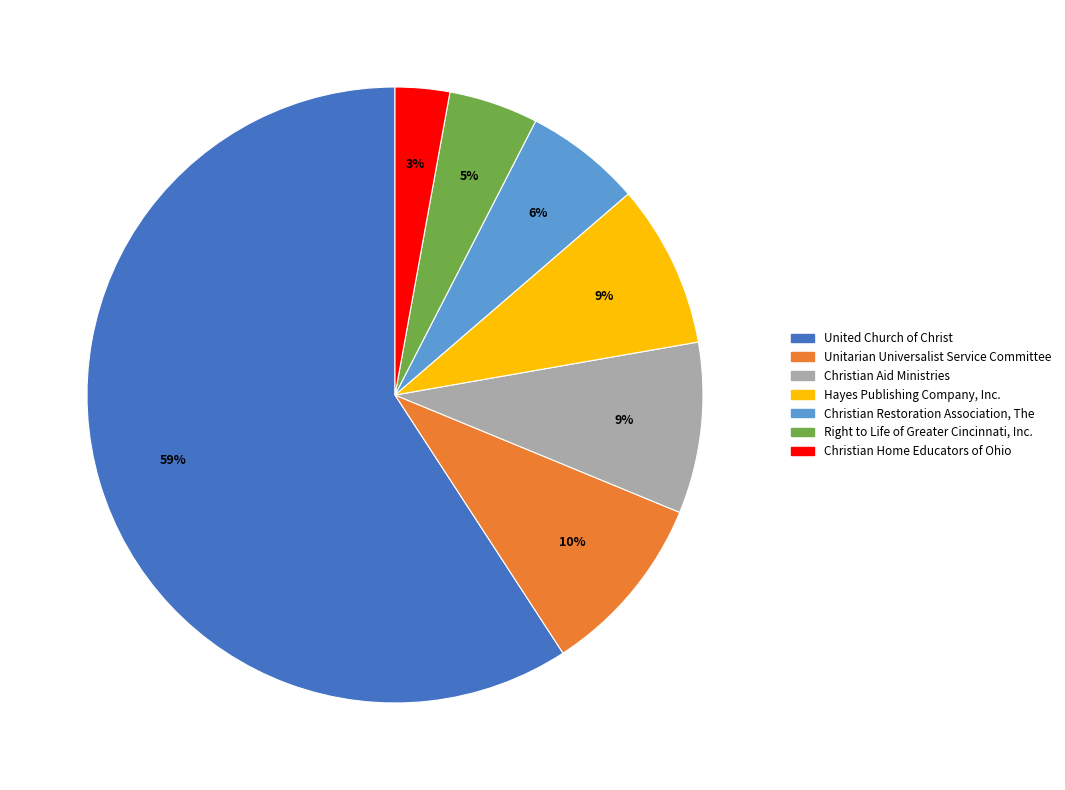

What percentage is the Unitarian Universalist Service Committee slice, to the nearest percent?

10%